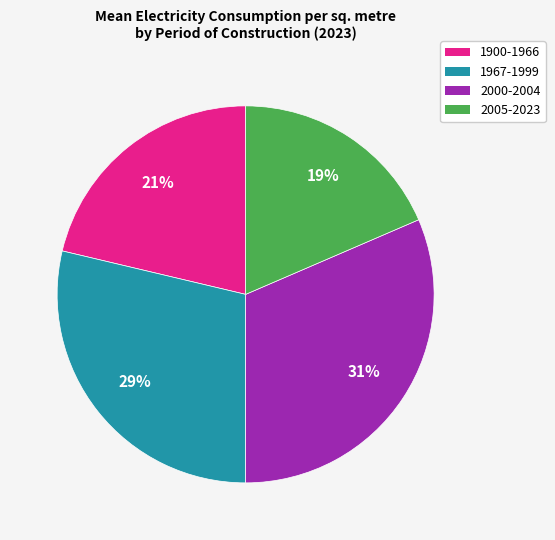

To the nearest percent, what is the average slice percentage?

25%